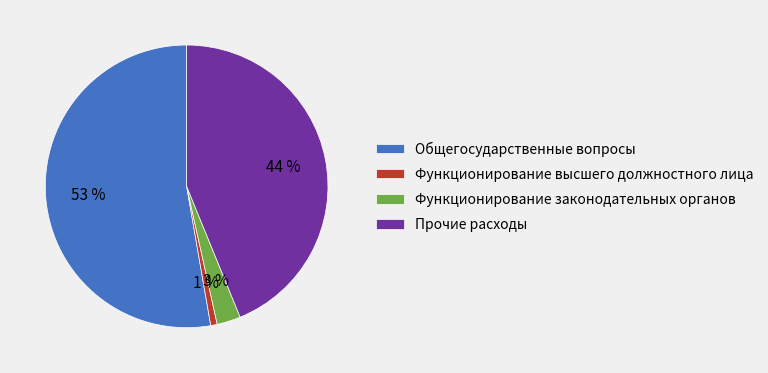

Which category has the smallest portion of the pie?

Функционирование высшего должностного лица